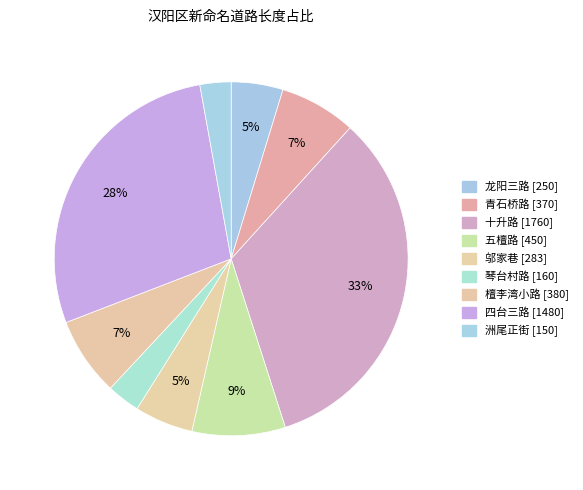

Combined, do 五檀路 and 十升路 account for over 50%?

No